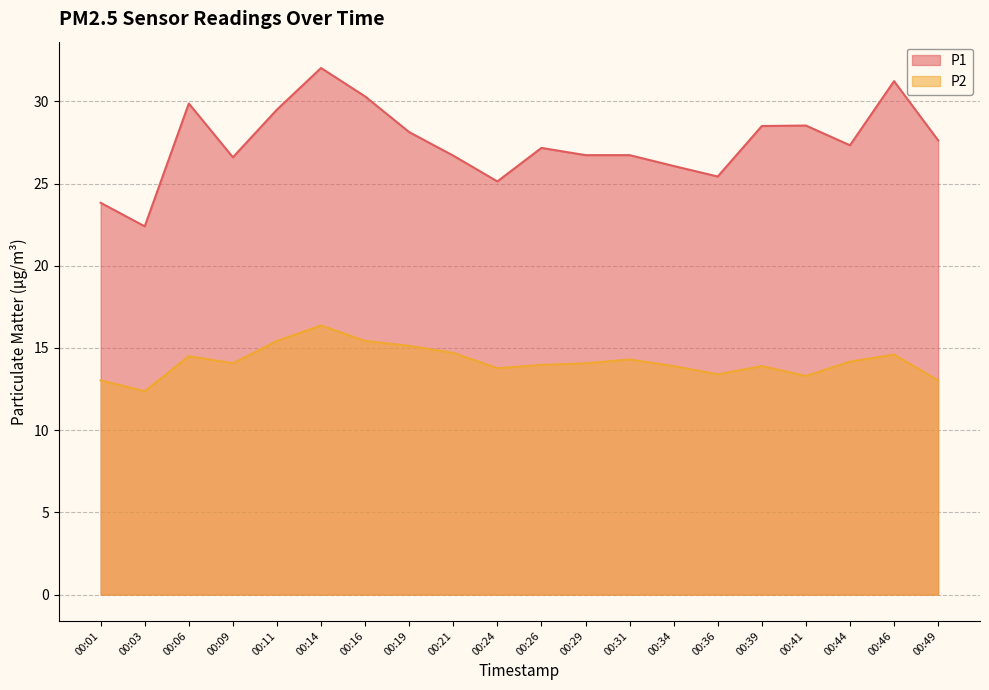

Reading left to right, transcribe all the data shown in this chart.

P1: 23.8	22.4	29.9	26.6	29.5	32.0	30.3	28.1	26.7	25.1	27.2	26.7	26.7	26.1	25.4	28.5	28.5	27.3	31.2	27.6
P2: 13.0	12.4	14.5	14.1	15.4	16.4	15.4	15.1	14.7	13.8	14.0	14.1	14.3	13.9	13.4	13.9	13.3	14.2	14.6	13.0